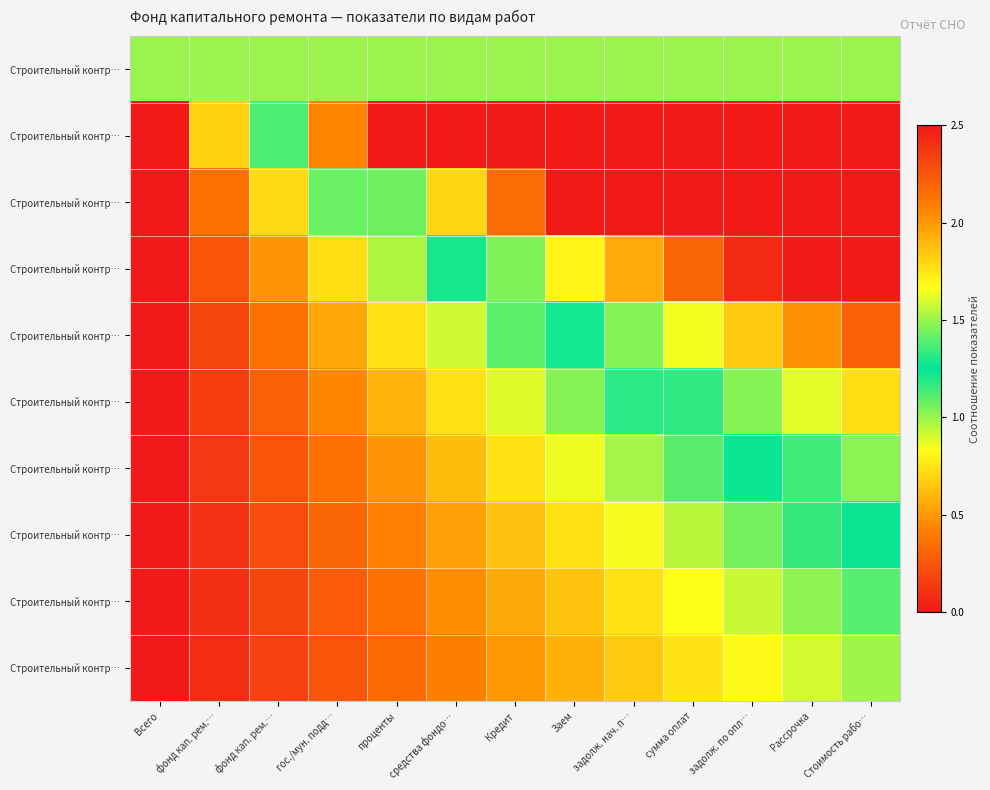

What is the spread (max minus min) of values at Кредит?

3.6